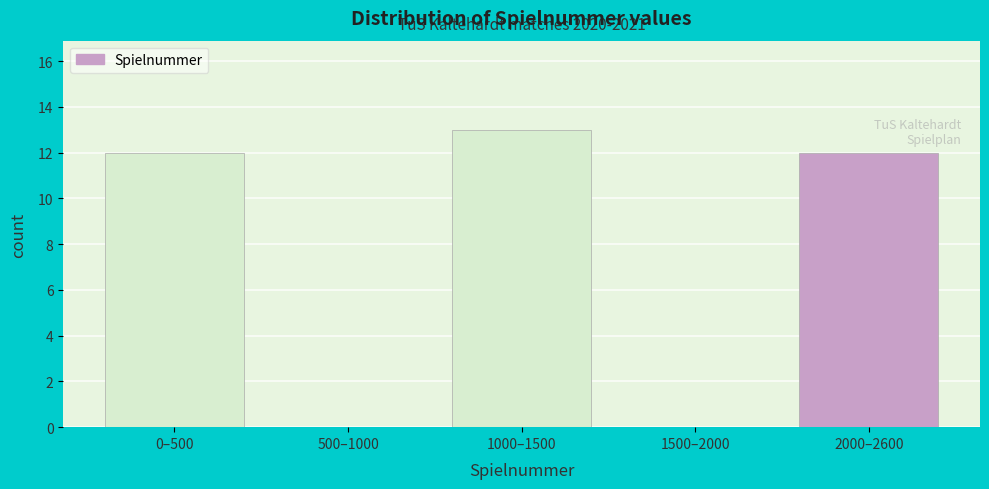

Reading left to right, transcribe all the data shown in this chart.

0–500=12	500–1000=0	1000–1500=13	1500–2000=0	2000–2600=12